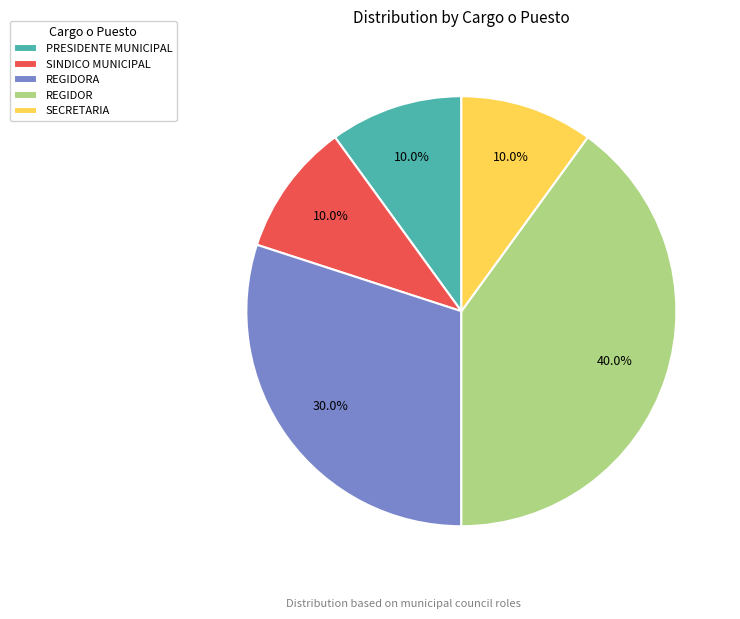

Combined, do REGIDOR and REGIDORA account for over 50%?

Yes